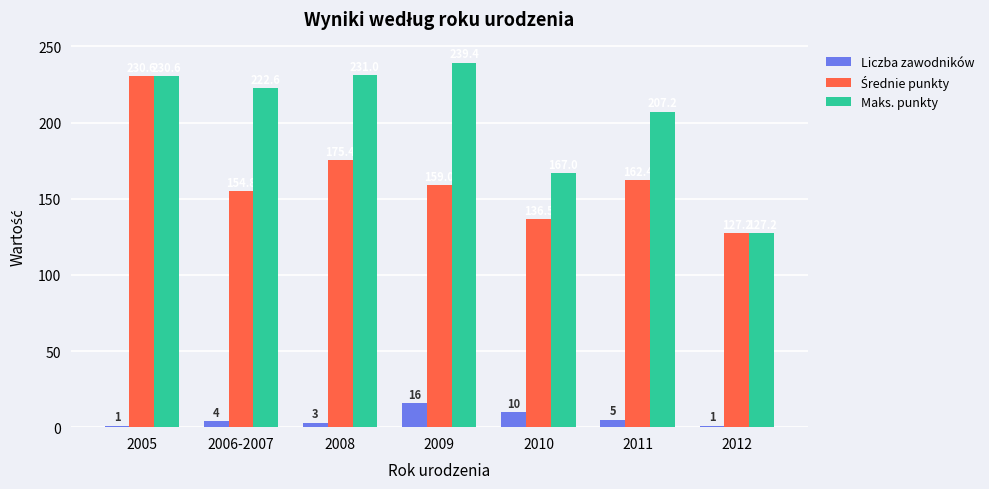

Which series has the largest range (max minus min)?

Maks. punkty